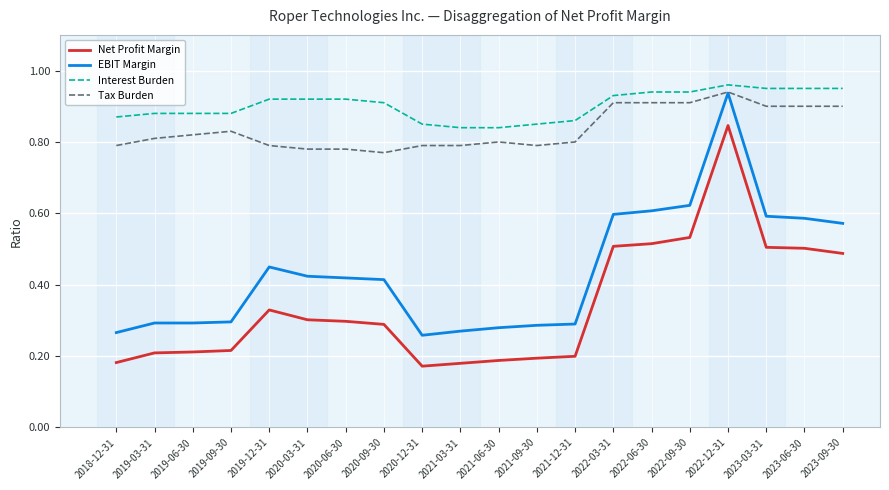

True or false: EBIT Margin has a value of 0.3 at 2019-06-30.

True